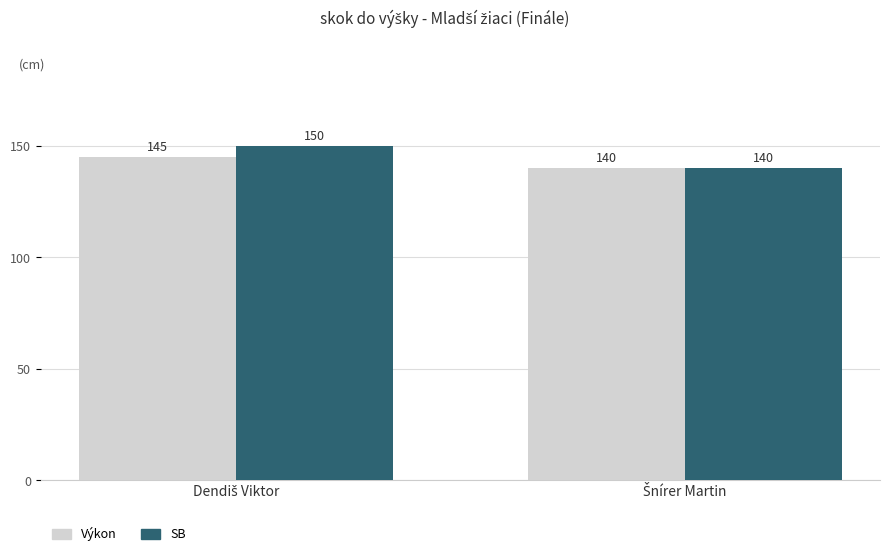

Which series has the largest total across all categories?

SB